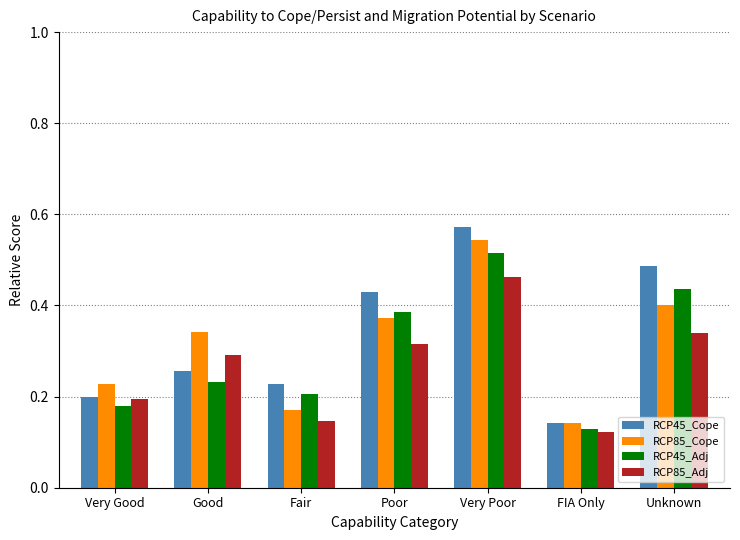

What is the label of the 7th bar from the left?

Unknown